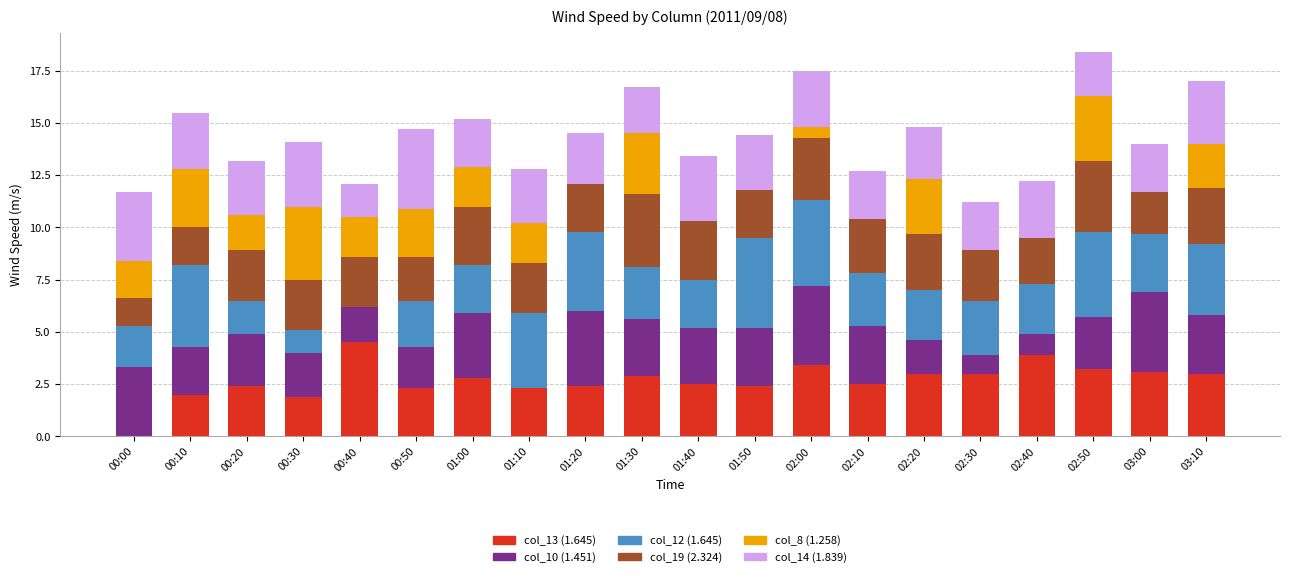

What is the total value across all series at 00:10?

15.5